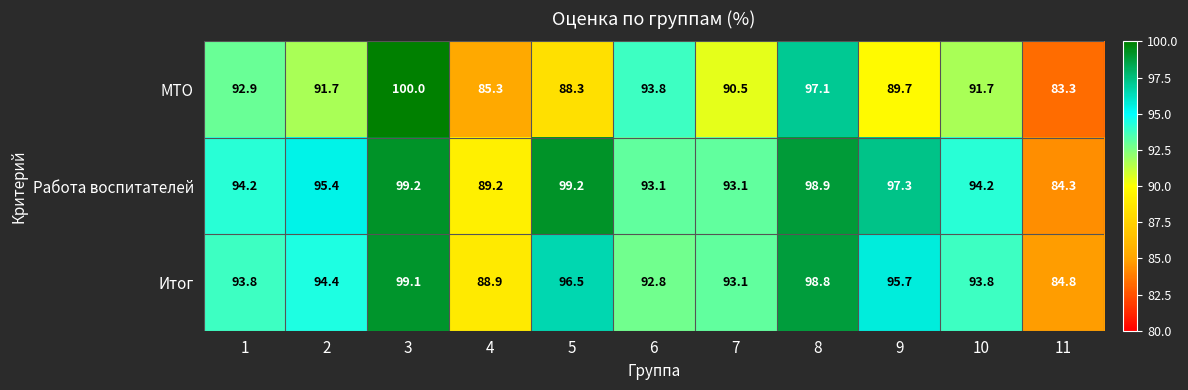

True or false: Работа воспитателей has a value of 98.9 at 8.

True